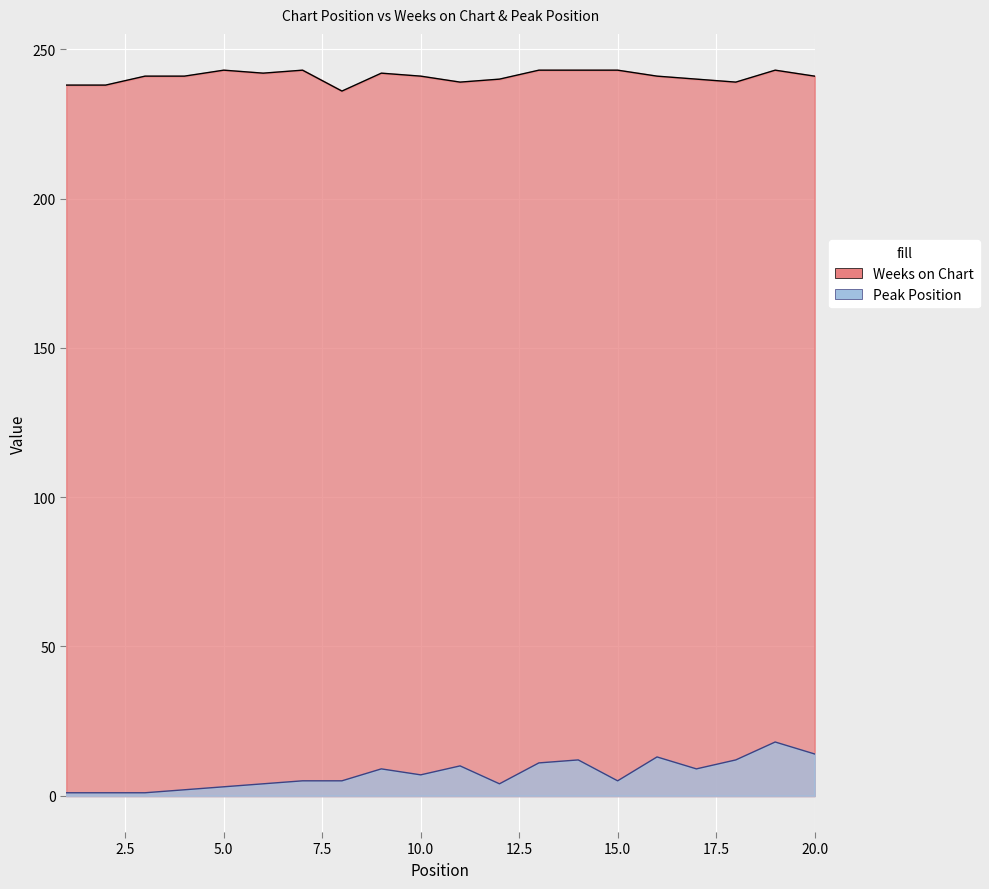

Is the value of Peak Position at 19 greater than the value of Weeks on Chart at 20?

No